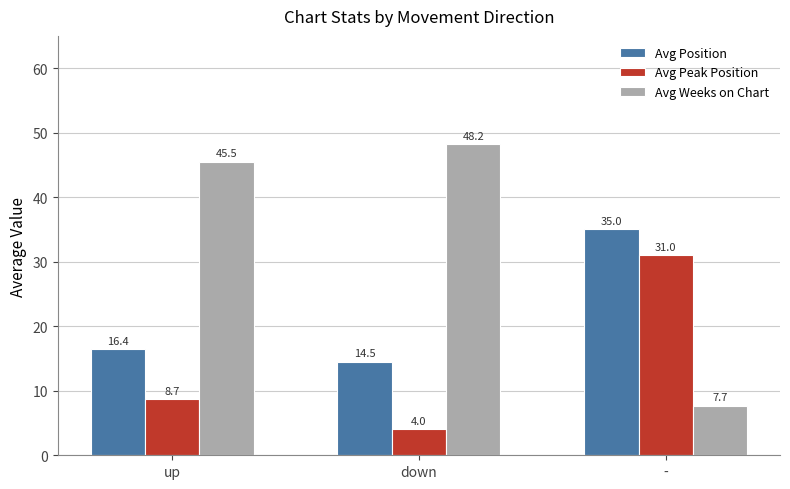

Reading left to right, list all the values displayed in this chart.

Avg Position: 16.4	14.5	35.0
Avg Peak Position: 8.7	4.0	31.0
Avg Weeks on Chart: 45.5	48.2	7.7